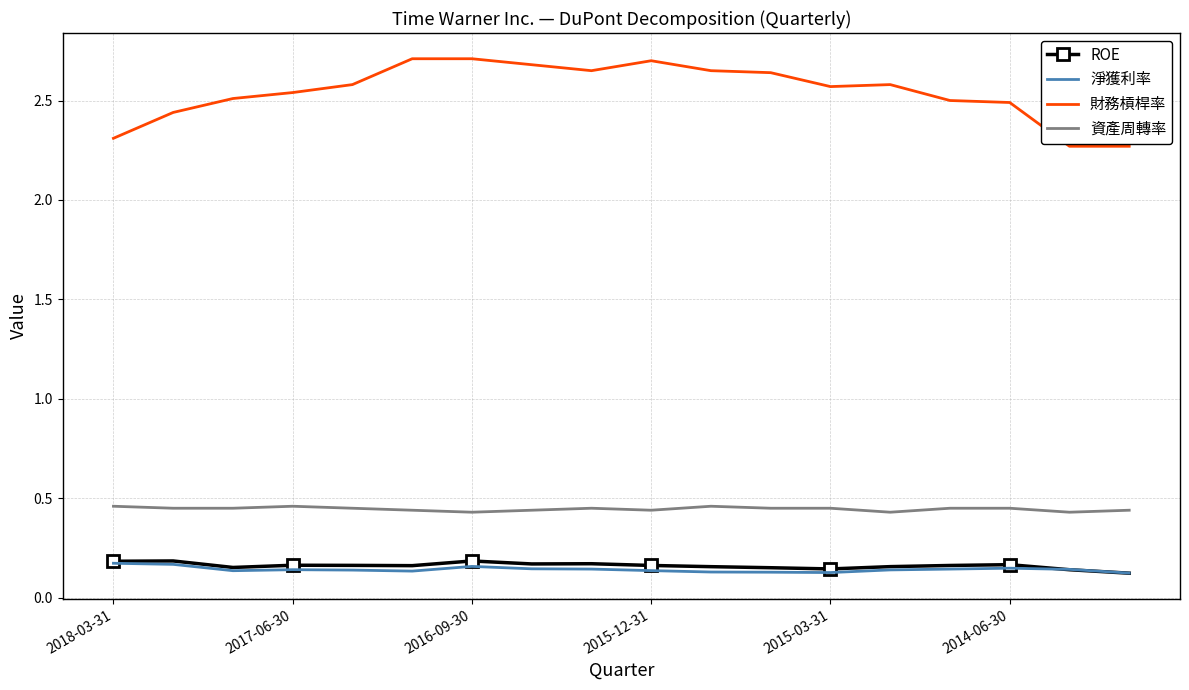

What is the greatest value displayed?

2.7